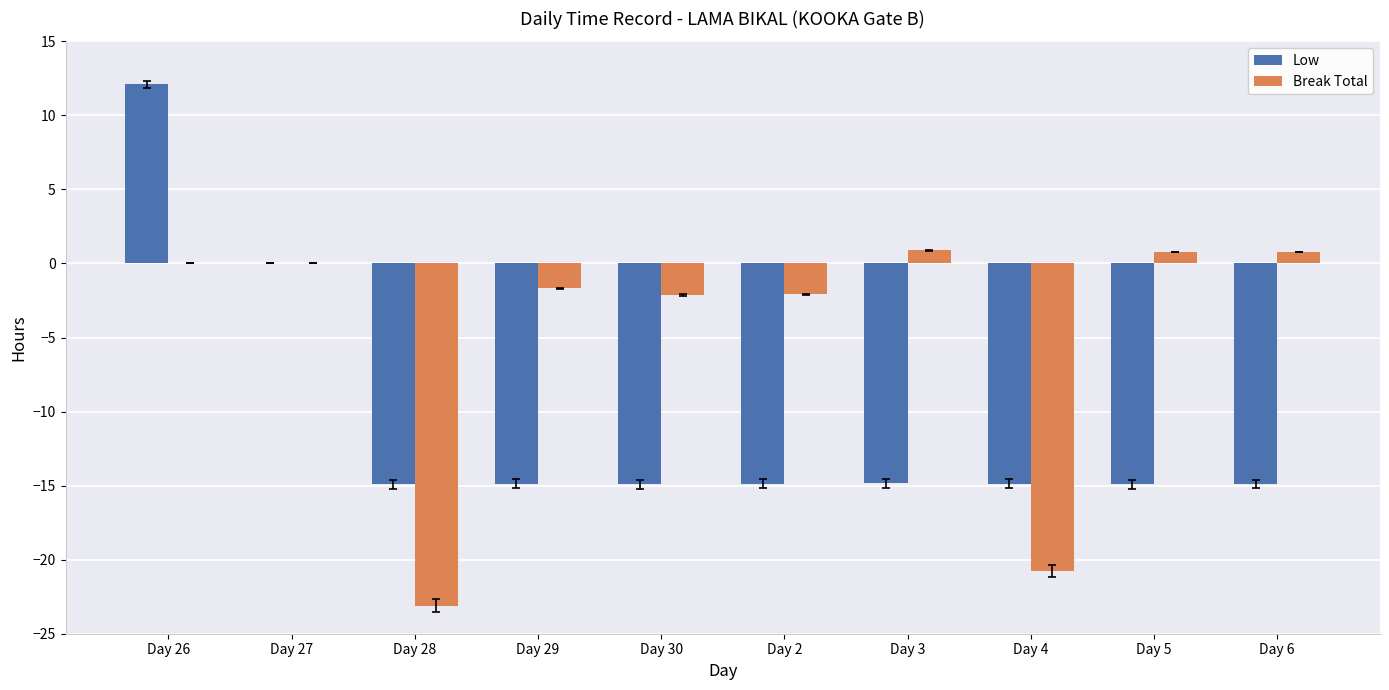

Which series has the widest spread of values?

Low